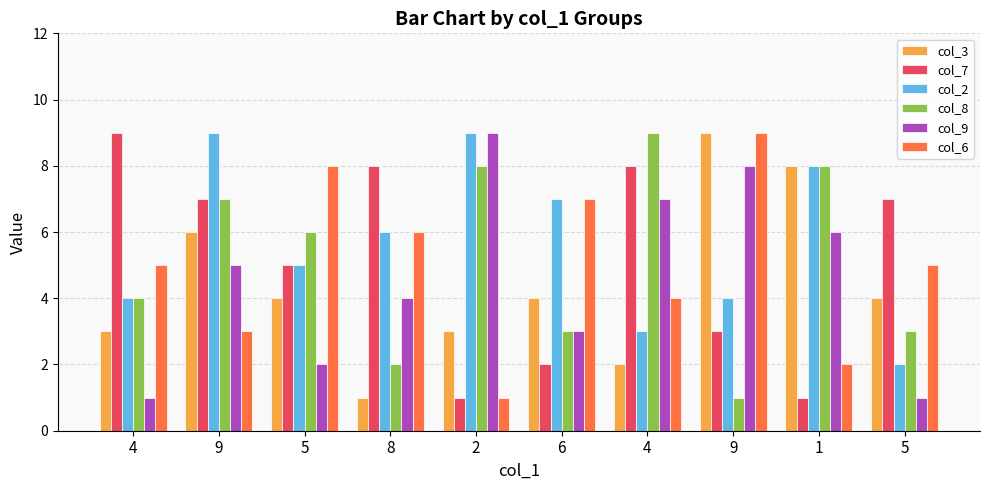

What is the spread (max minus min) of values at 4?

8